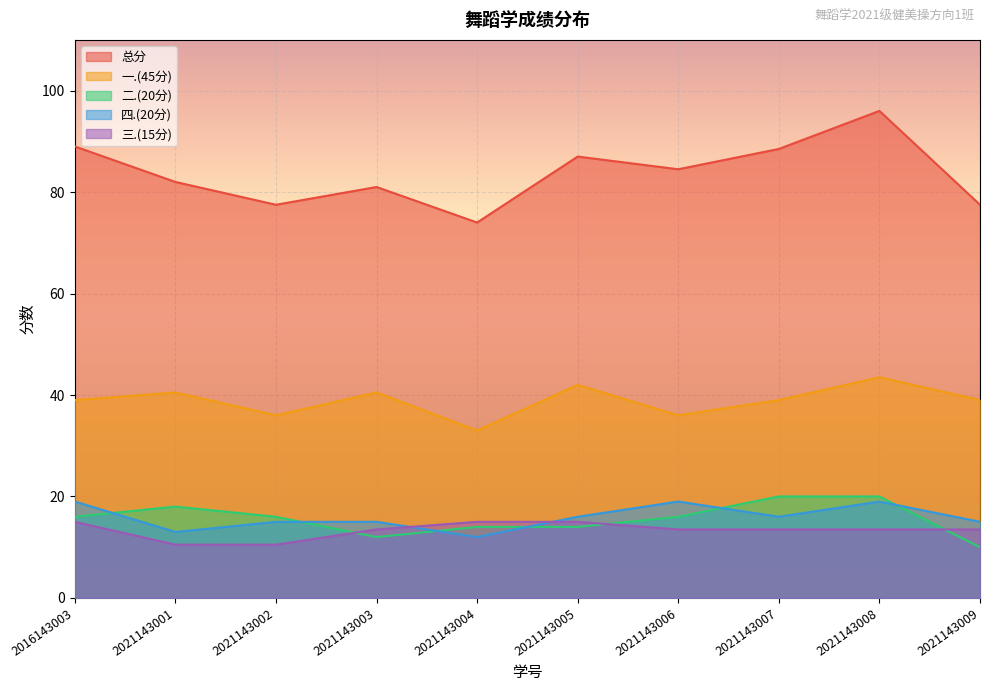

At which label does 二.(20分) reach its minimum?

2021143009